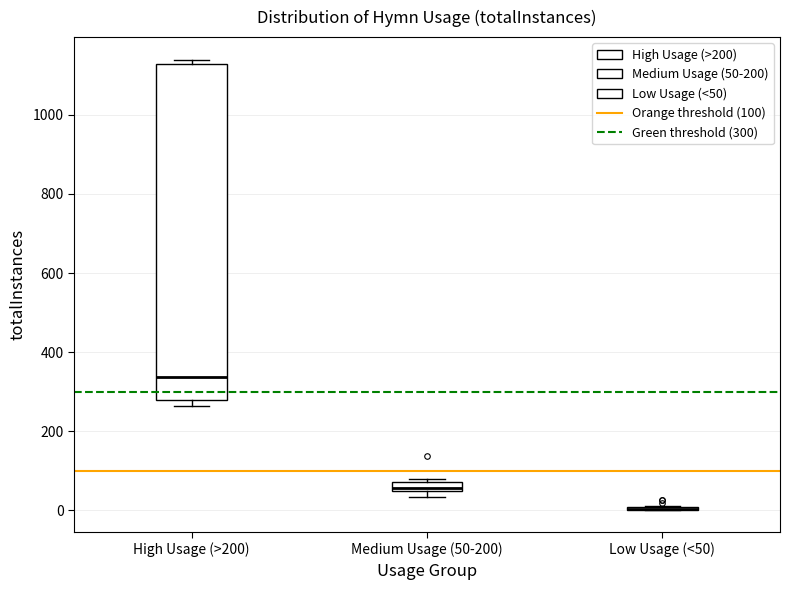

Comparing the boxes themselves (not the whiskers), which one is the tallest?

High Usage (>200)